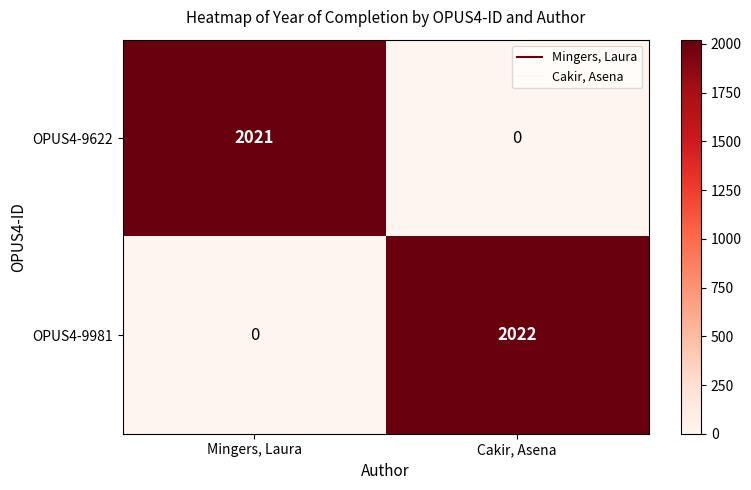

What is the average value of the OPUS4-9981 series?

1011